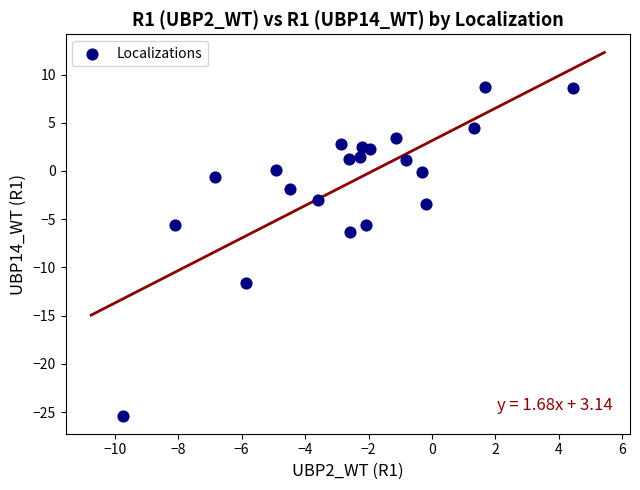

What Y value in the scatter plot is closest to -8?

-6.4